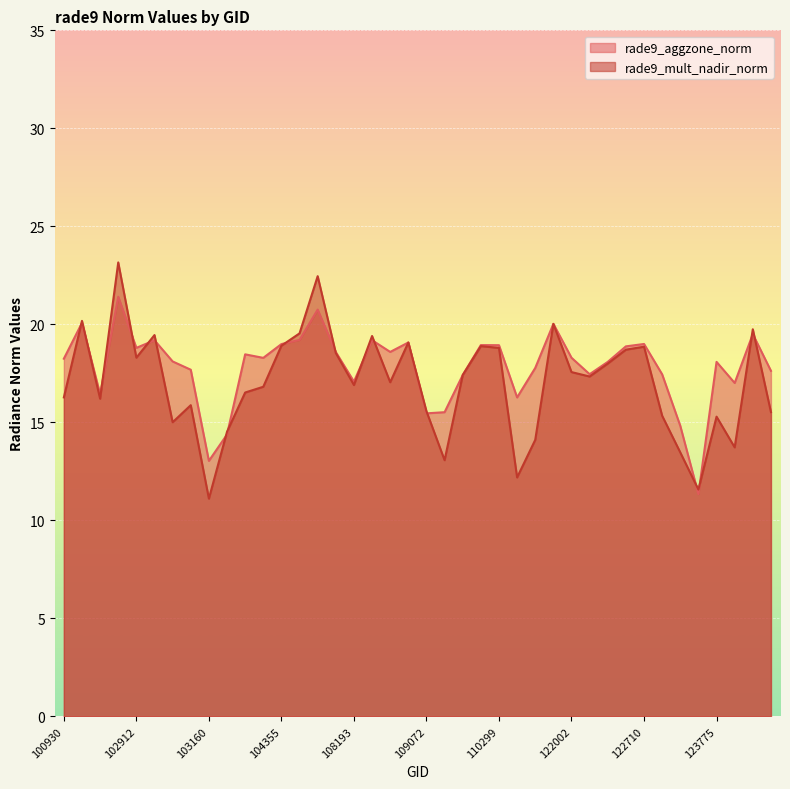

Between 110299 and 122710, which series saw the biggest shift?

rade9_aggzone_norm